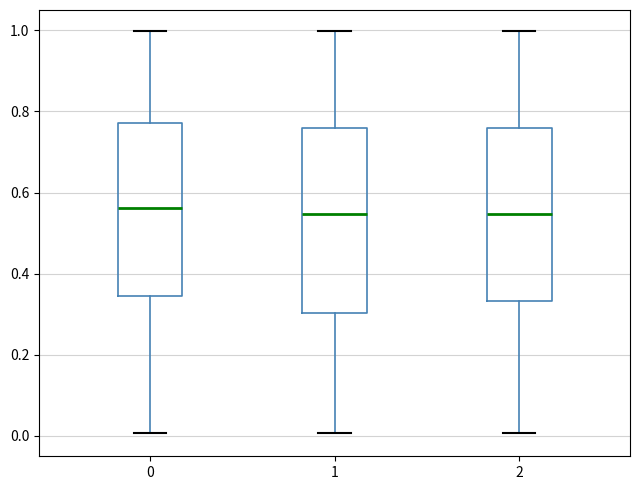

Reading left to right, read every box against the y-axis: the position of its median line, the range the box covers, and the ends of its whiskers. The values are not printed on the chart, so give them approximately, as read against the axis.

0: median 0.56, box 0.34 to 0.78, whiskers 0.00 to 1.00
1: median 0.54, box 0.30 to 0.76, whiskers 0.00 to 1.00
2: median 0.54, box 0.34 to 0.76, whiskers 0.00 to 1.00